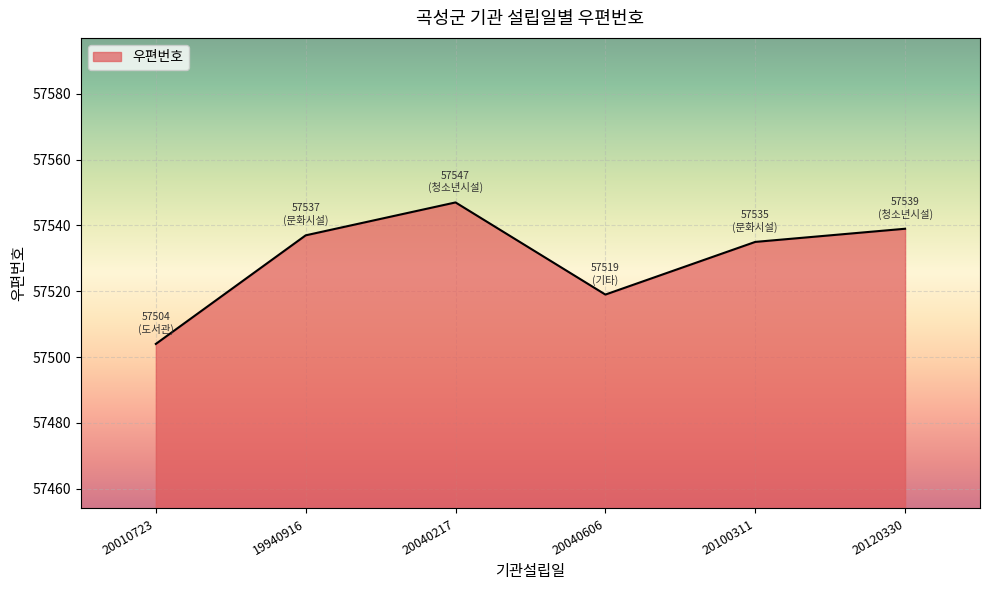

The value at 19940916 is 57537. True or false?

True